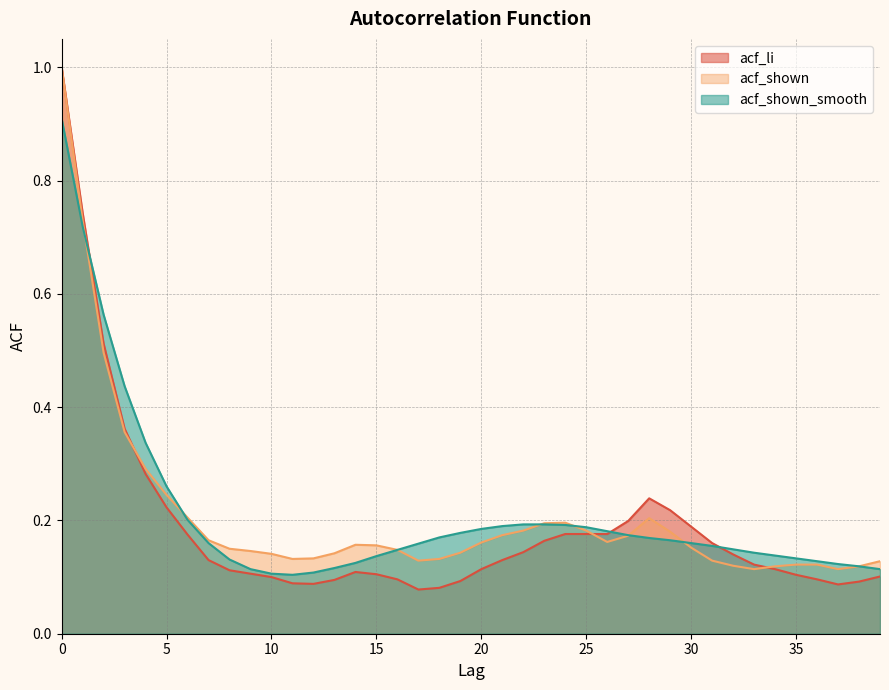

The value of acf_shown_smooth at 7 is 0.1. True or false?

False